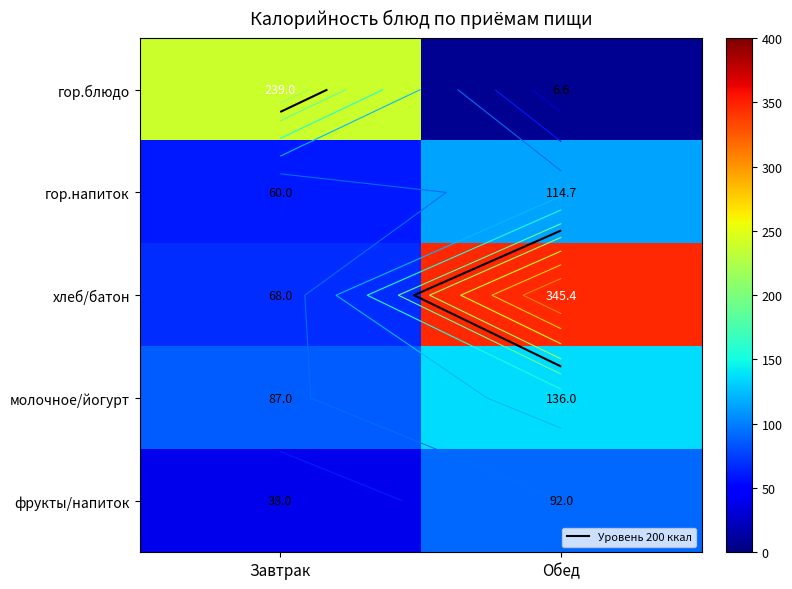

The value of хлеб/батон at Обед is 569.8. True or false?

False